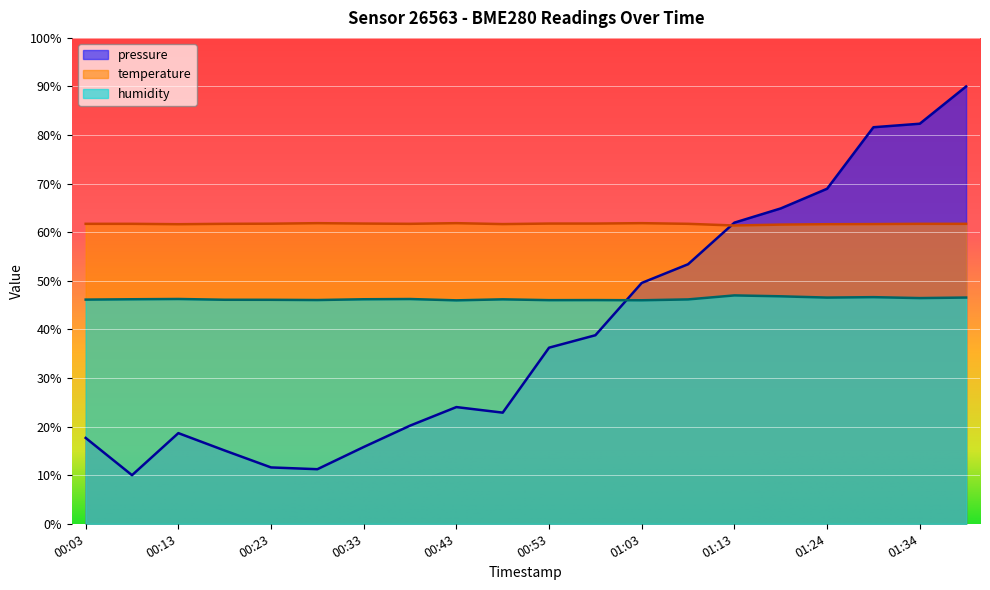

What is the total value across all series at 00:13?

126.6